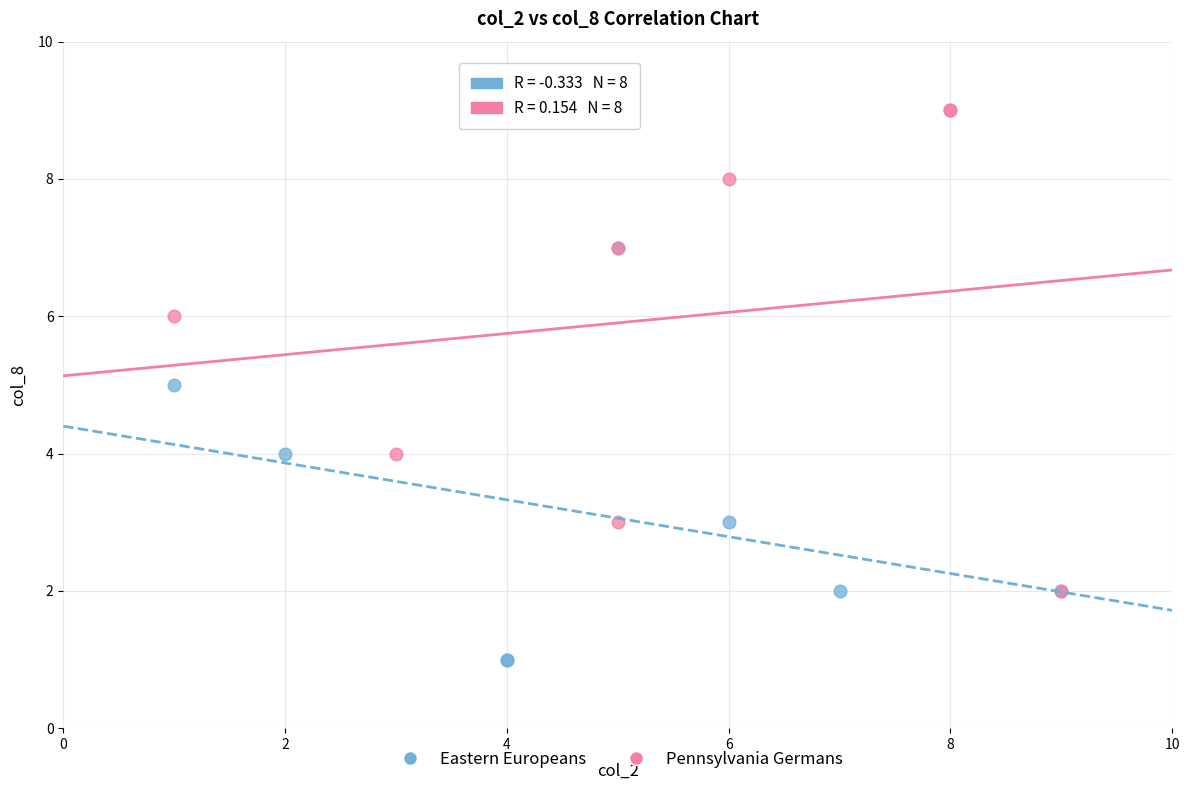

Which series reaches the minimum Y coordinate?

Eastern Europeans